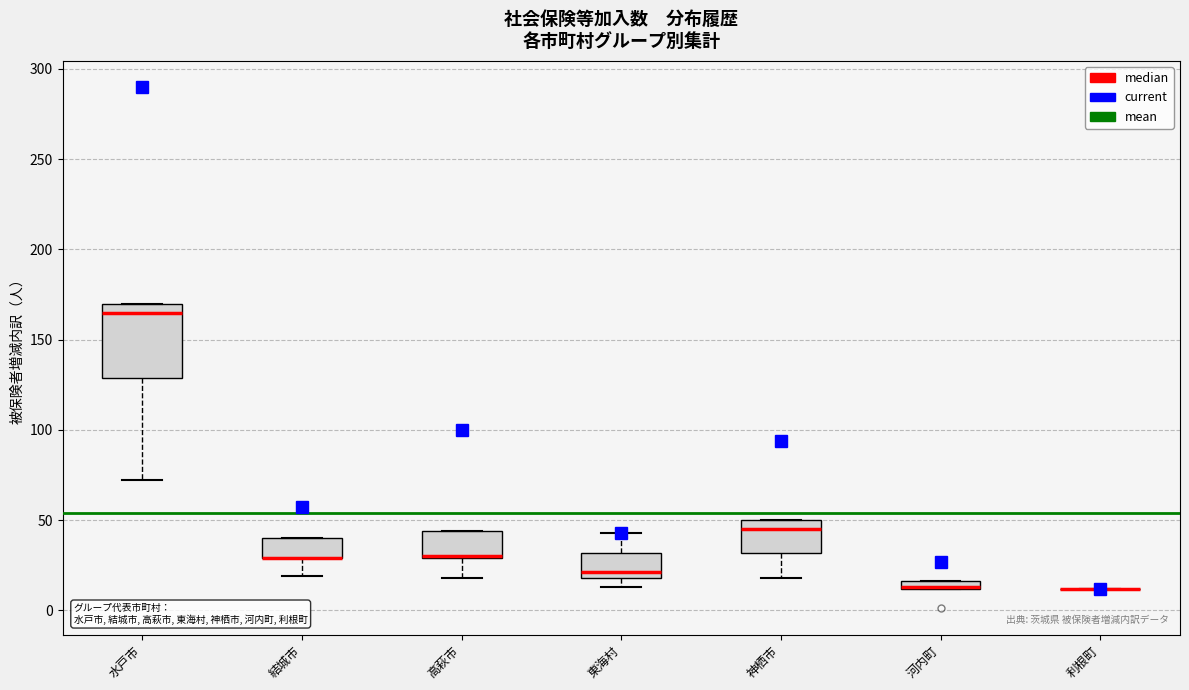

Where is the upper edge of the box for 東海村 on the y-axis? The values are not printed on the chart, so give them approximately, as read against the axis.

30